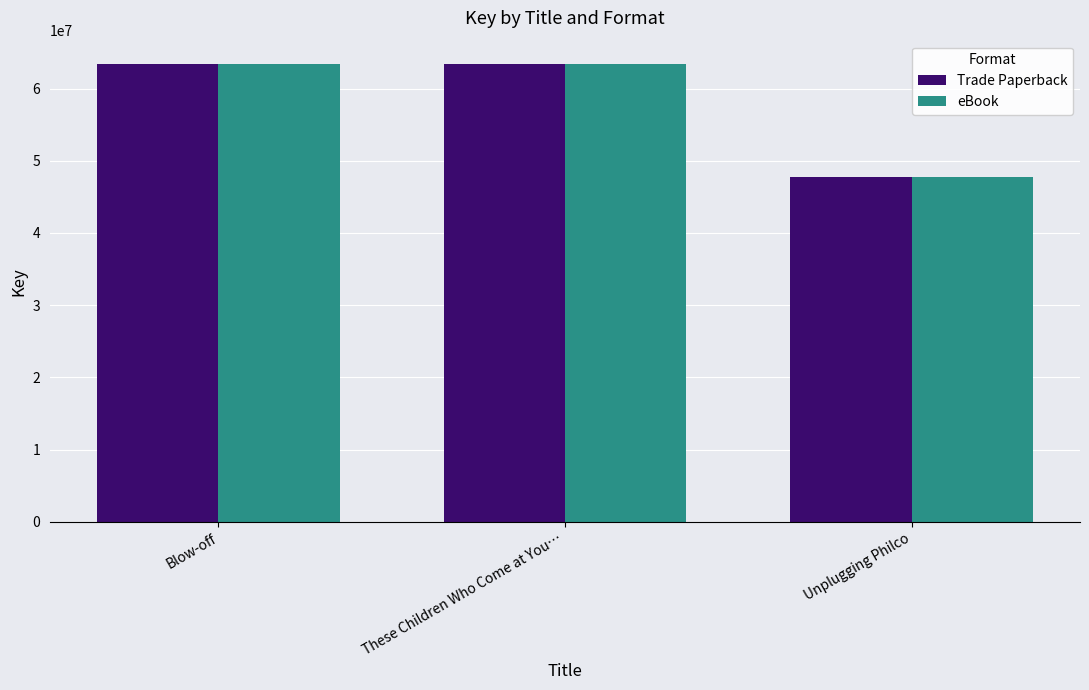

The Trade Paperback series shows 47736630 at Unplugging Philco. True or false?

True